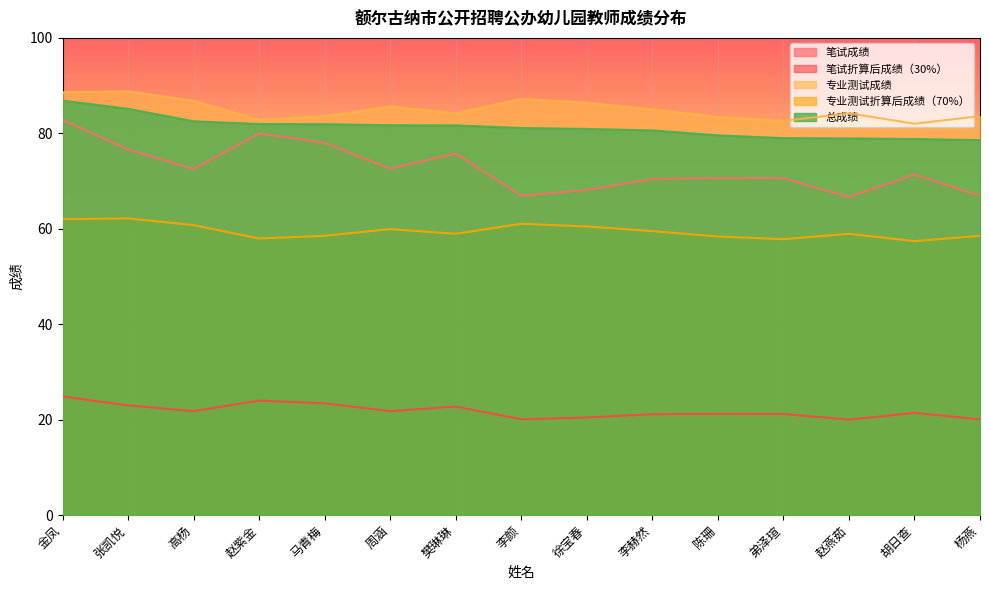

What is the difference between the 总成绩 values at 赵紫金 and 张凯悦?

3.2